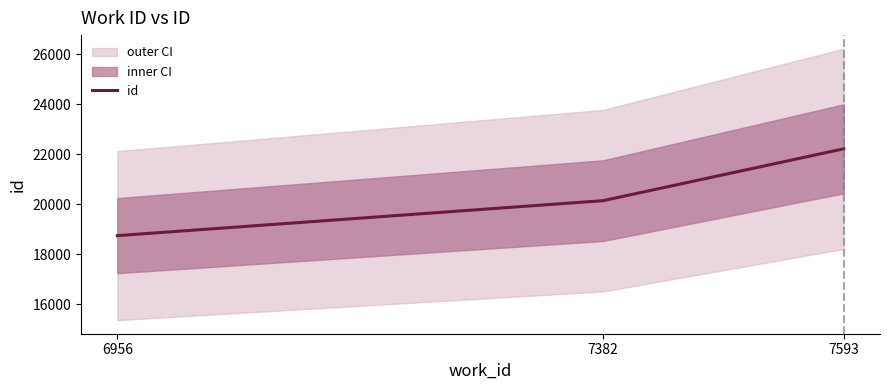

Reading left to right, list all the values displayed in this chart.

18749	20146	22216